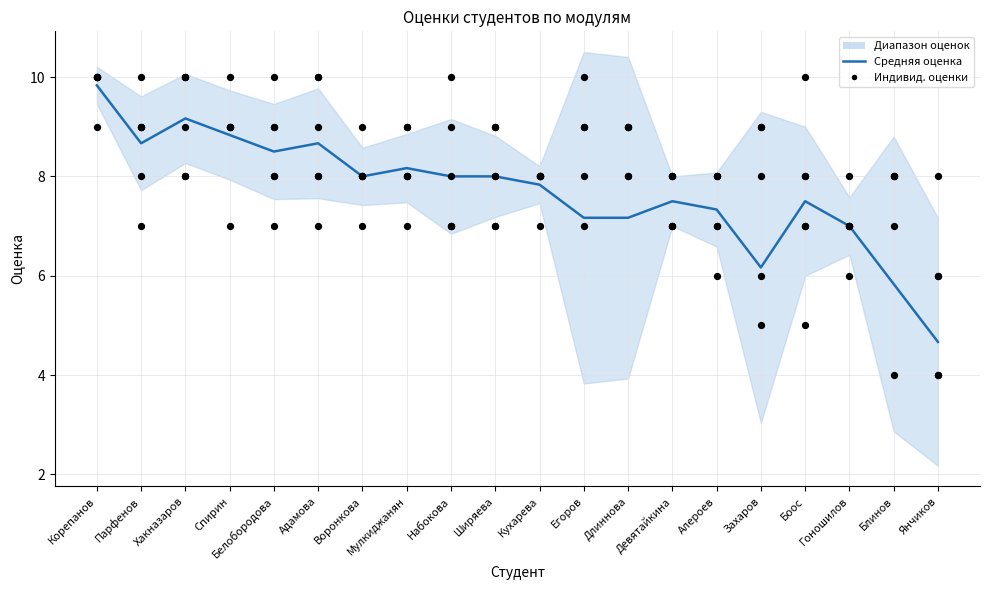

At which category is the sum across all series the highest?

Корепанов